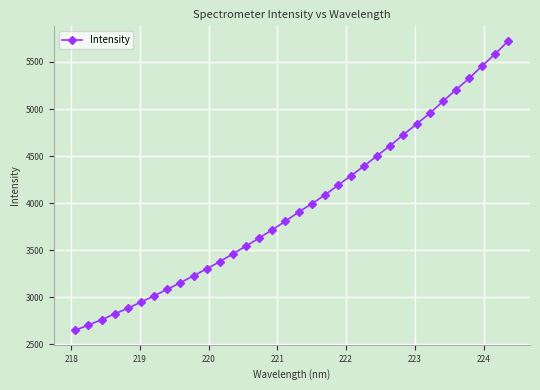

True or false: the data has more than 1 interior local peaks.

False